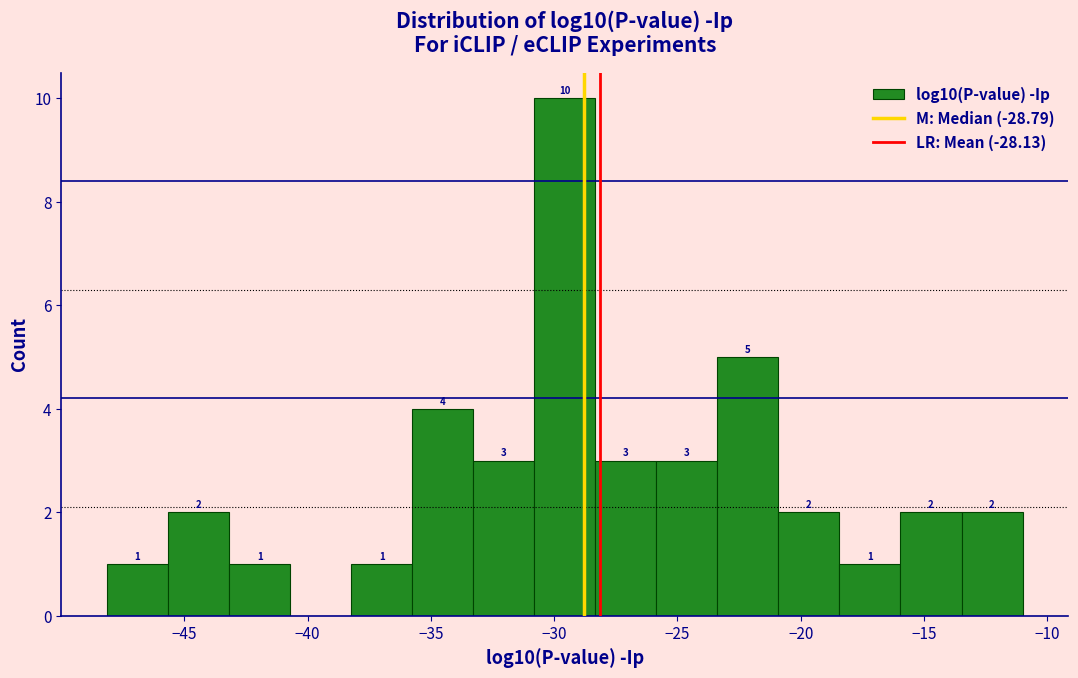

Over which range of the x-axis is the bar tallest?

-31.0 to -28.5